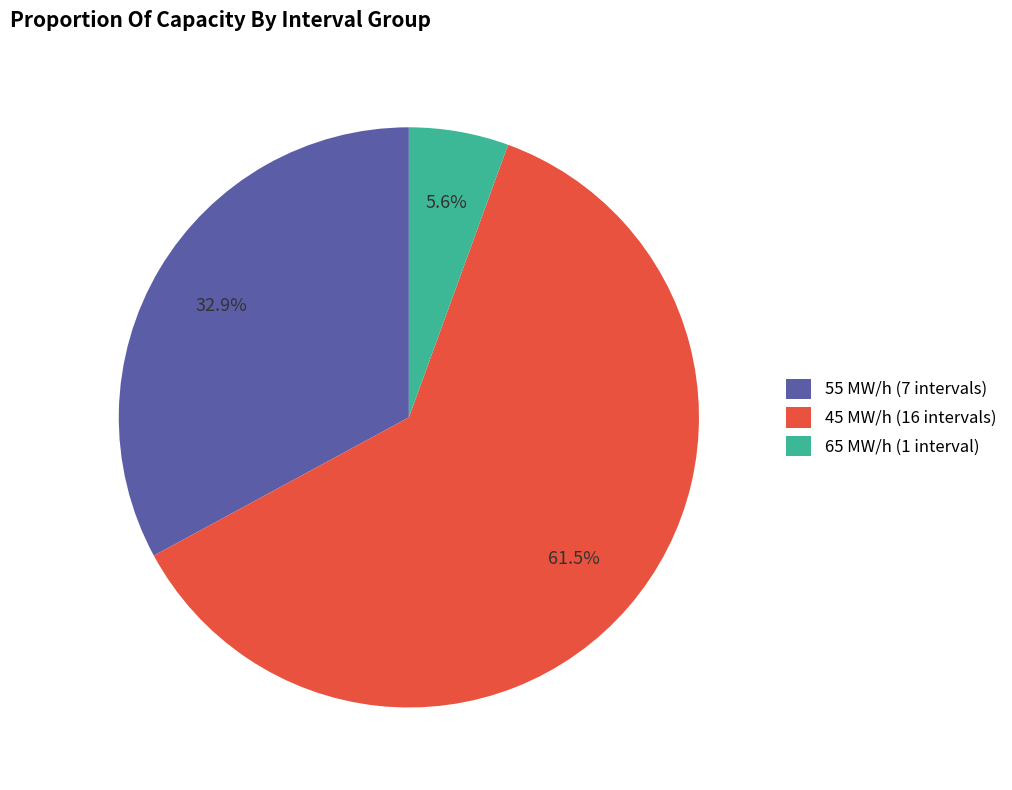

Is there any slice that represents more than half of the pie?

Yes